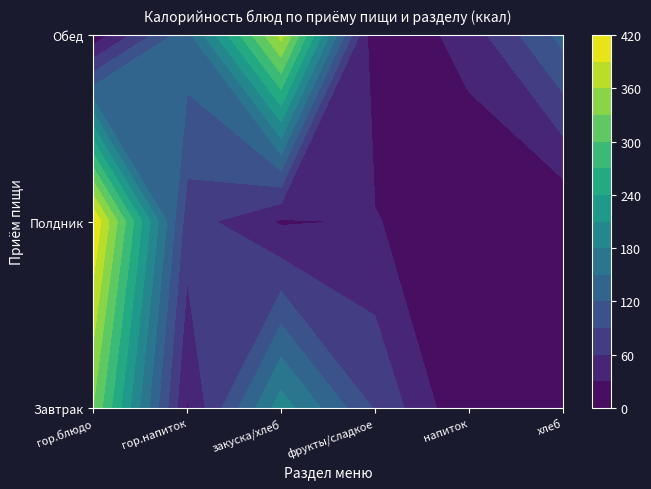

The value of Обед at гор.блюдо is 13.8. True or false?

False